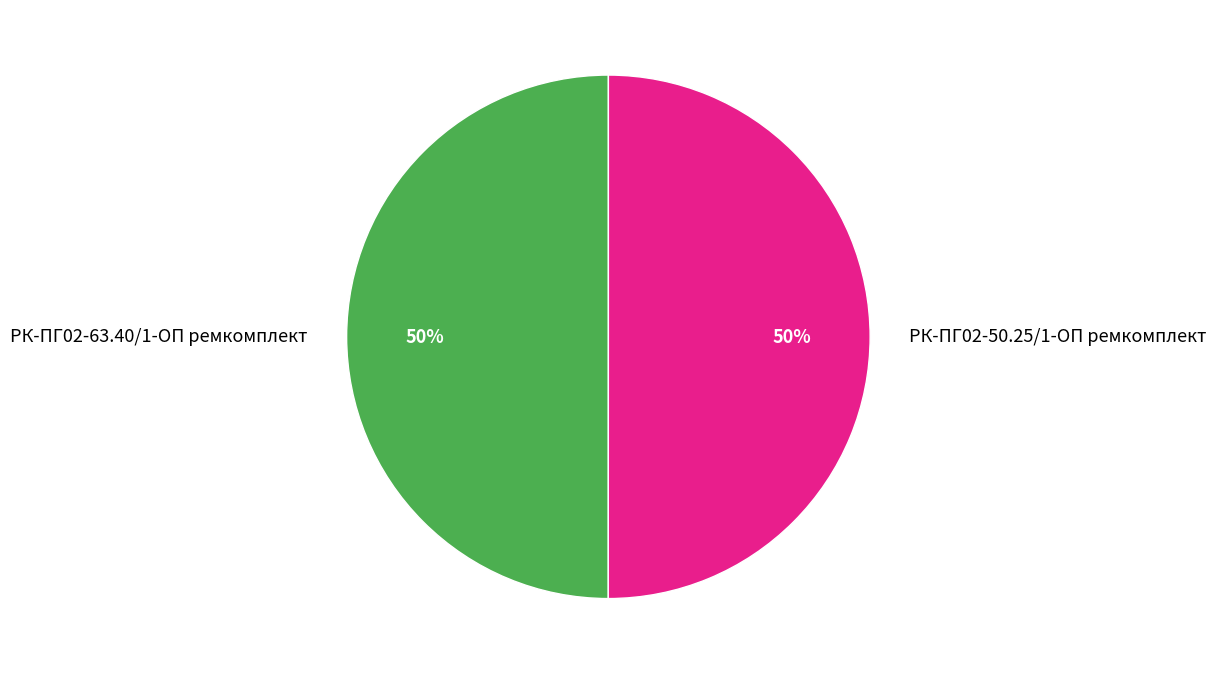

To the nearest percent, what portion does РК-ПГ02-63.40/1-ОП ремкомплект represent?

50%